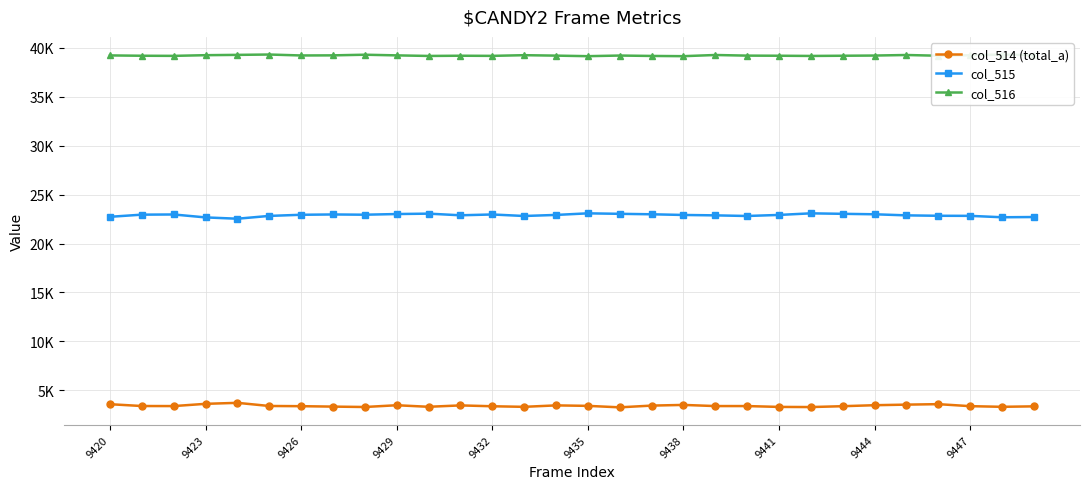

What value does the col_514 (total_a) series have at 9426, to the nearest 50?

3350